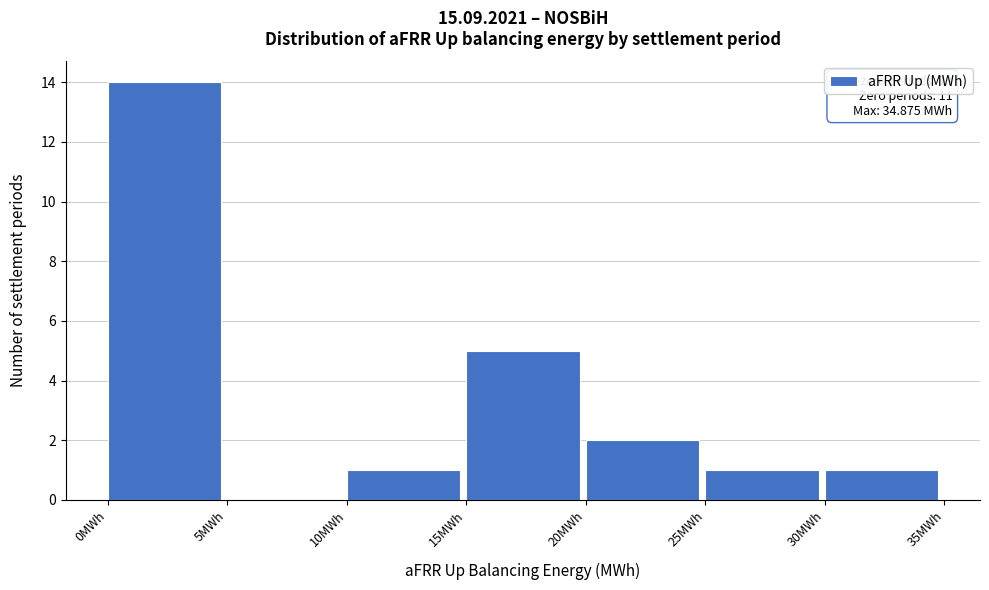

Which range on the x-axis has the tallest bar?

0 to 5